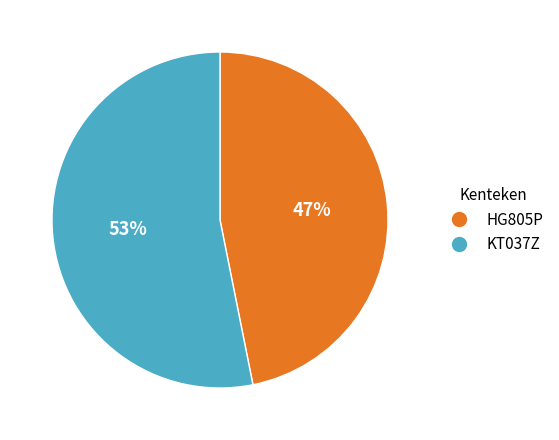

True or false: HG805P accounts for 47% of the total.

True